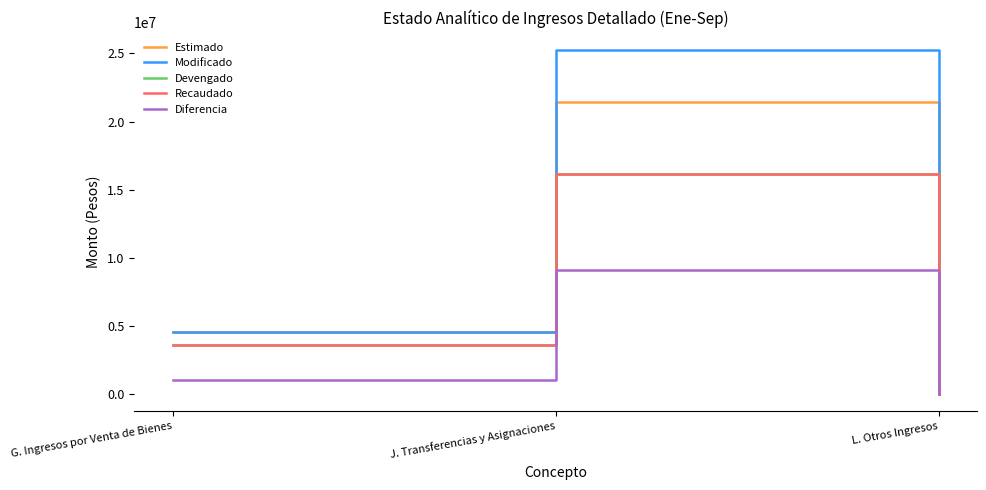

How many lines are shown in the chart?

5